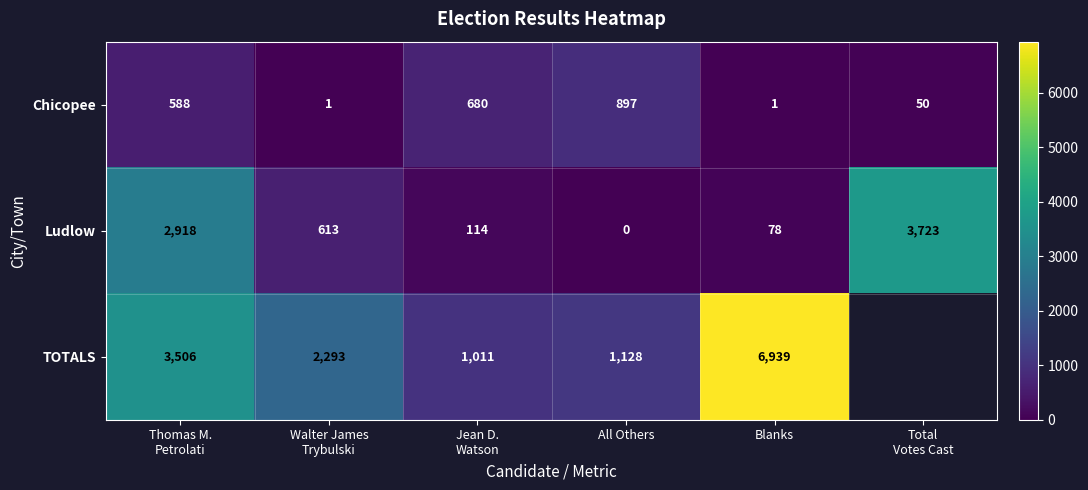

Rank the series at Blanks from highest to lowest value.

TOTALS, Ludlow, Chicopee